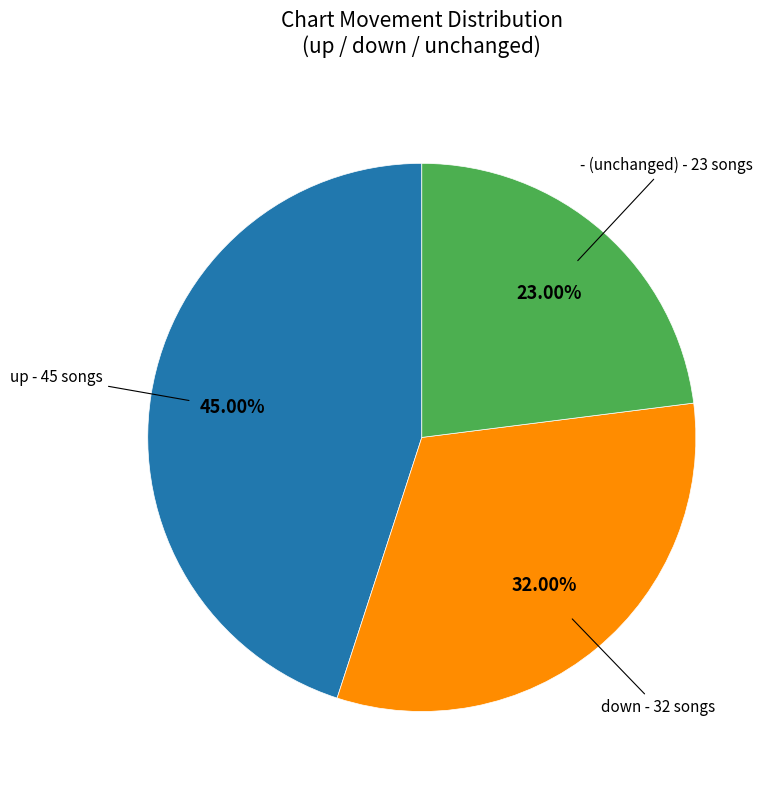

Does any single category account for the majority?

No